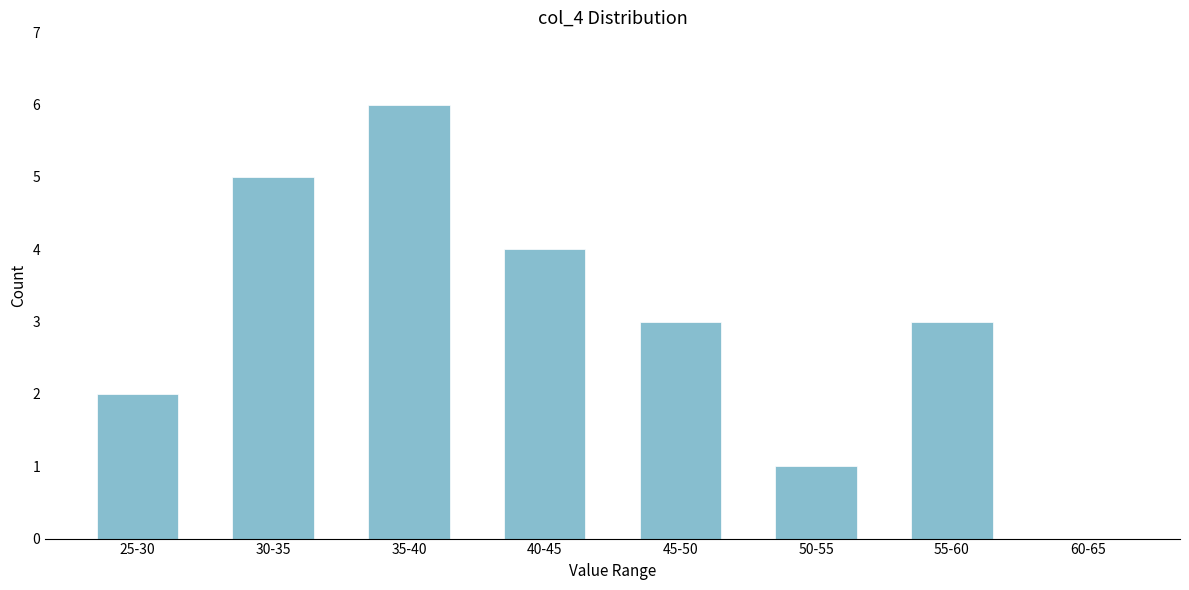

Reading left to right, list all the values displayed in this chart.

25-30=2	30-35=5	35-40=6	40-45=4	45-50=3	50-55=1	55-60=3	60-65=0